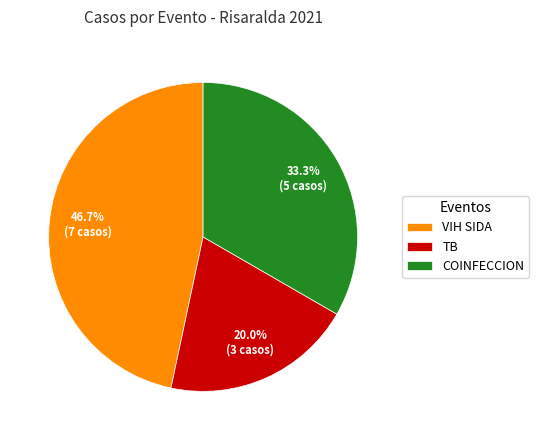

What is the ratio of the value at VIH SIDA to the value at COINFECCION?

1.4